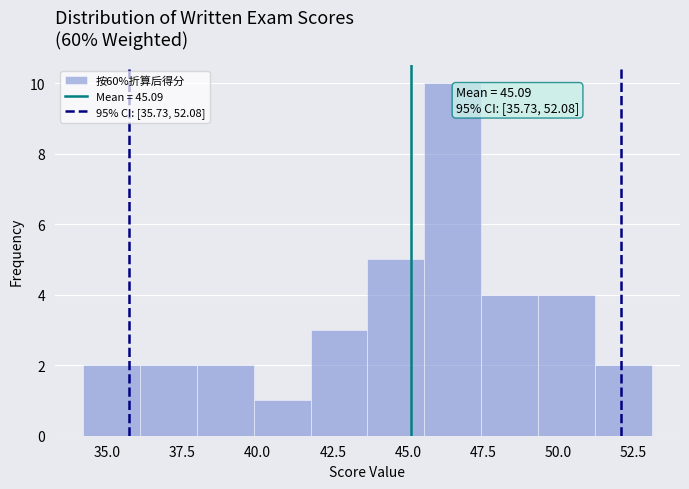

Read against the x-axis, roughly where is the centre of the tallest bar?

46.5